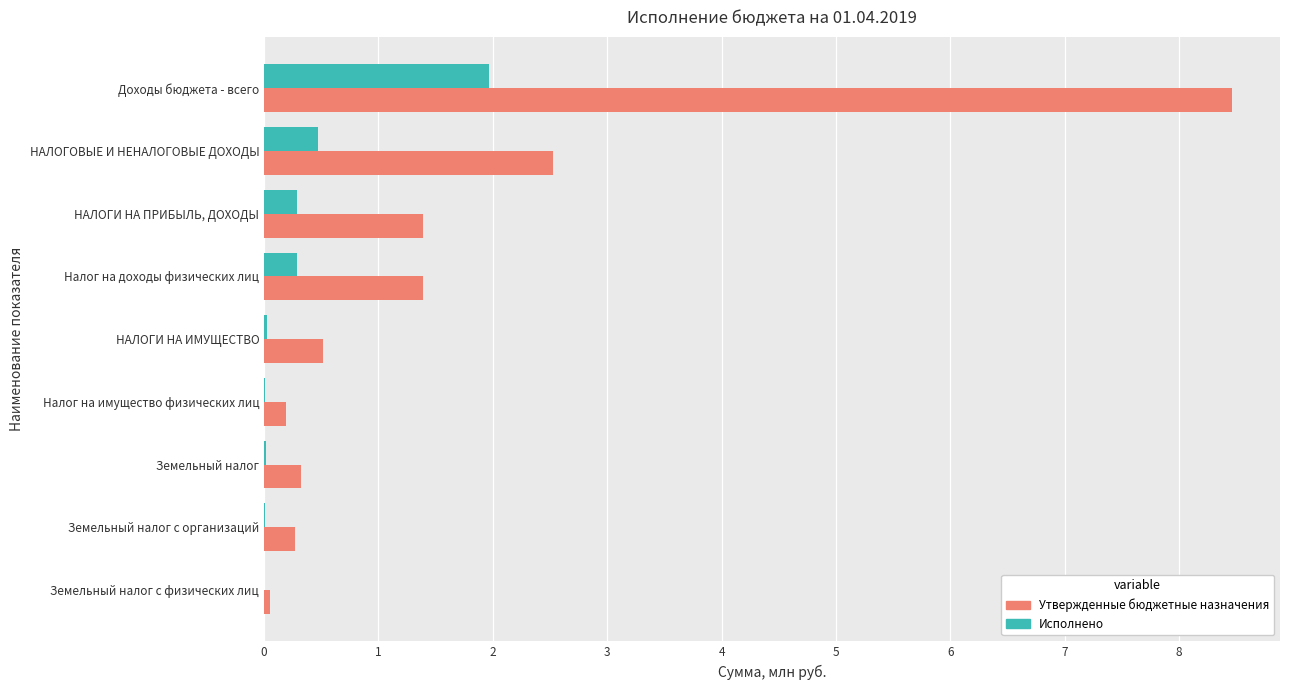

What is the sum of all Утвержденные бюджетные назначения values?

15.1